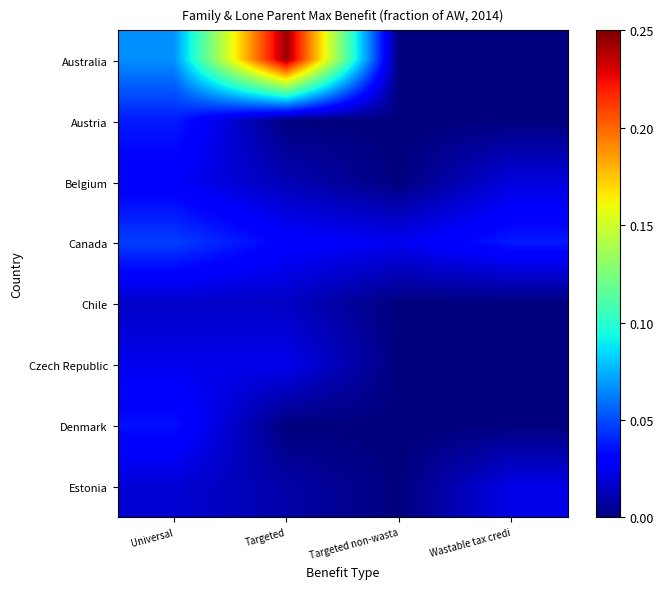

Reading left to right, transcribe all the data shown in this chart.

Australia: Universal=0.1	Targeted=0.2	Targeted non-wasta=0.0	Wastable tax credi=0.0
Austria: Universal=0.0	Targeted=0.0	Targeted non-wasta=0.0	Wastable tax credi=0.0
Belgium: Universal=0.0	Targeted=0.0	Targeted non-wasta=0.0	Wastable tax credi=0.0
Canada: Universal=0.0	Targeted=0.0	Targeted non-wasta=0.0	Wastable tax credi=0.0
Chile: Universal=0.0	Targeted=0.0	Targeted non-wasta=0.0	Wastable tax credi=0.0
Czech Republic: Universal=0.0	Targeted=0.0	Targeted non-wasta=0.0	Wastable tax credi=0.0
Denmark: Universal=0.0	Targeted=0.0	Targeted non-wasta=0.0	Wastable tax credi=0.0
Estonia: Universal=0.0	Targeted=0.0	Targeted non-wasta=0.0	Wastable tax credi=0.0